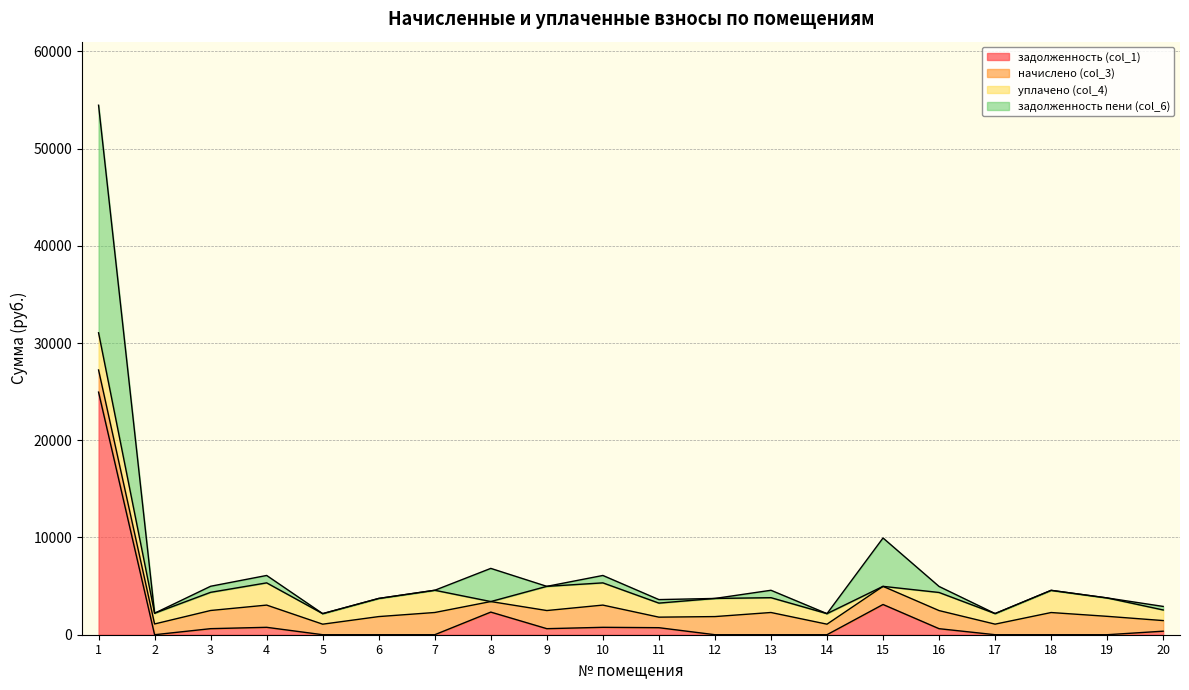

What are all the series names shown in the legend?

задолженность (col_1), начислено (col_3), уплачено (col_4), задолженность пени (col_6)